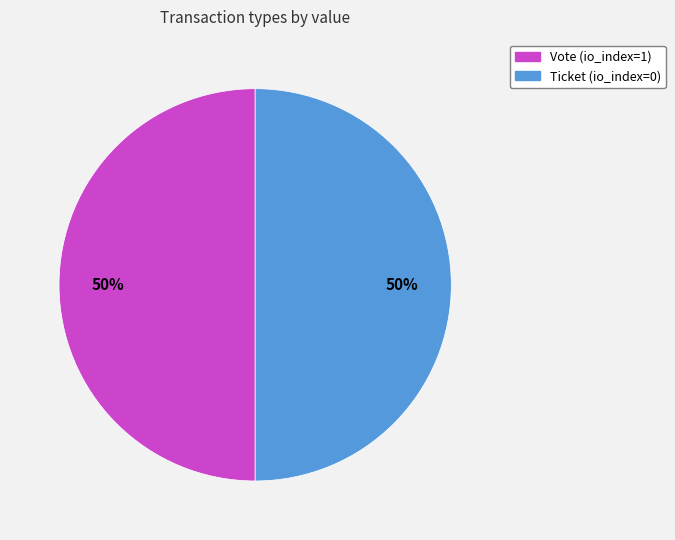

To the nearest percent, what is the average slice percentage?

50%